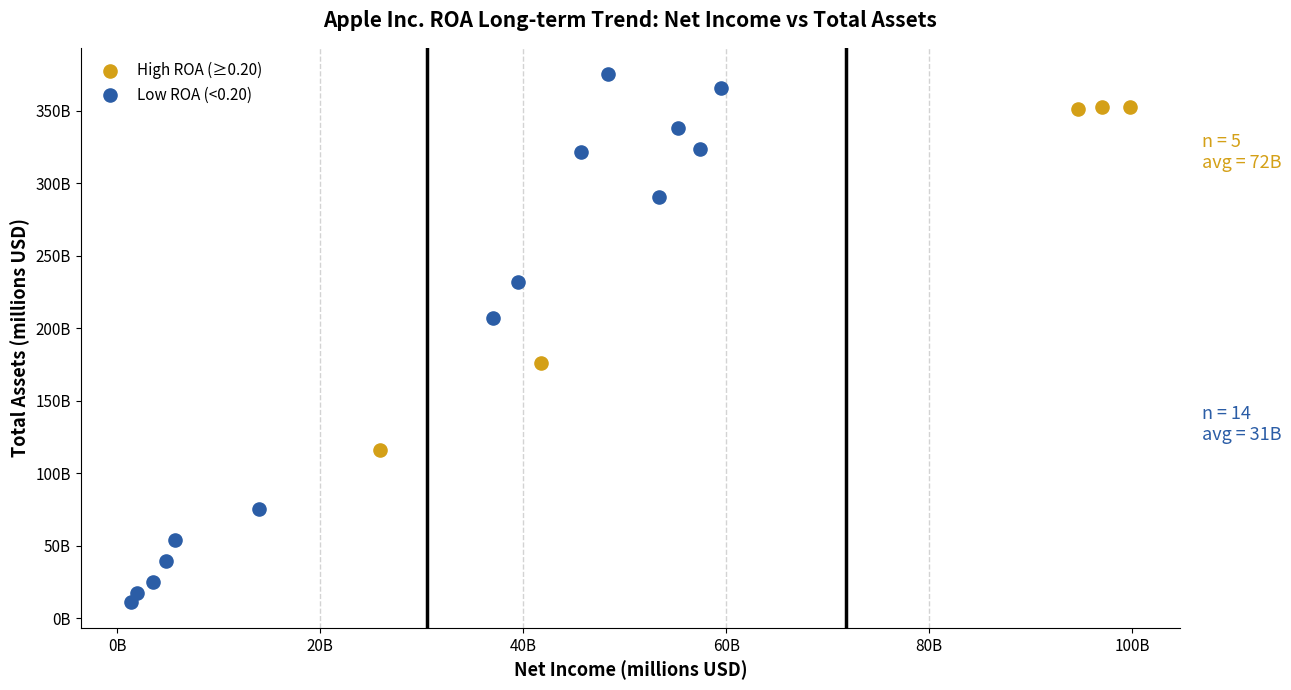

Which series has the widest spread of Y values?

Low ROA (<0.20)